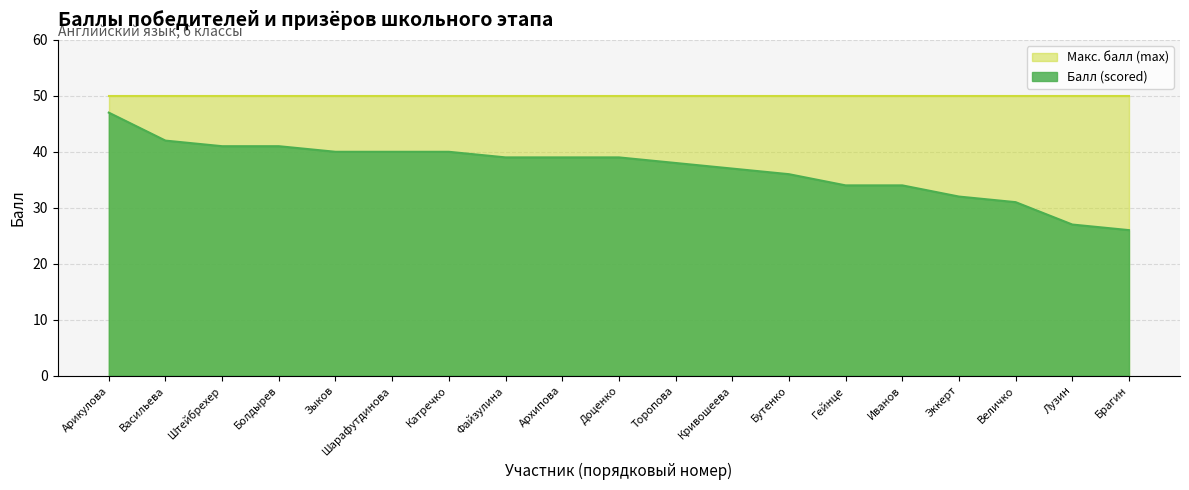

What is the change in value from Болдырев to Торопова?

-3